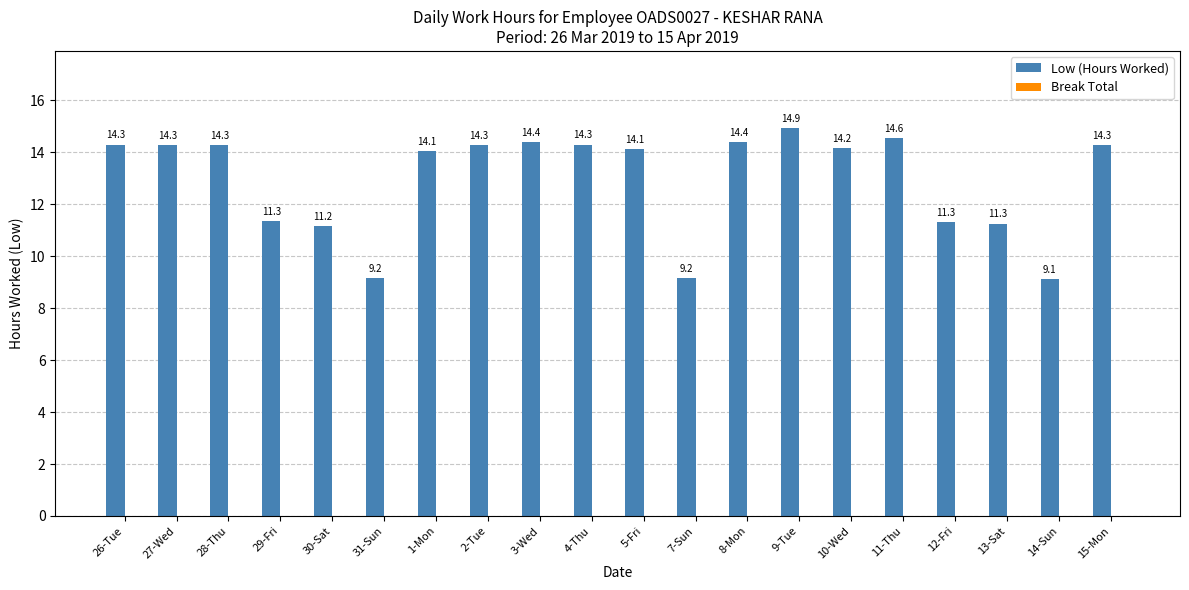

What is the label of the 3rd bar from the right?

13-Sat